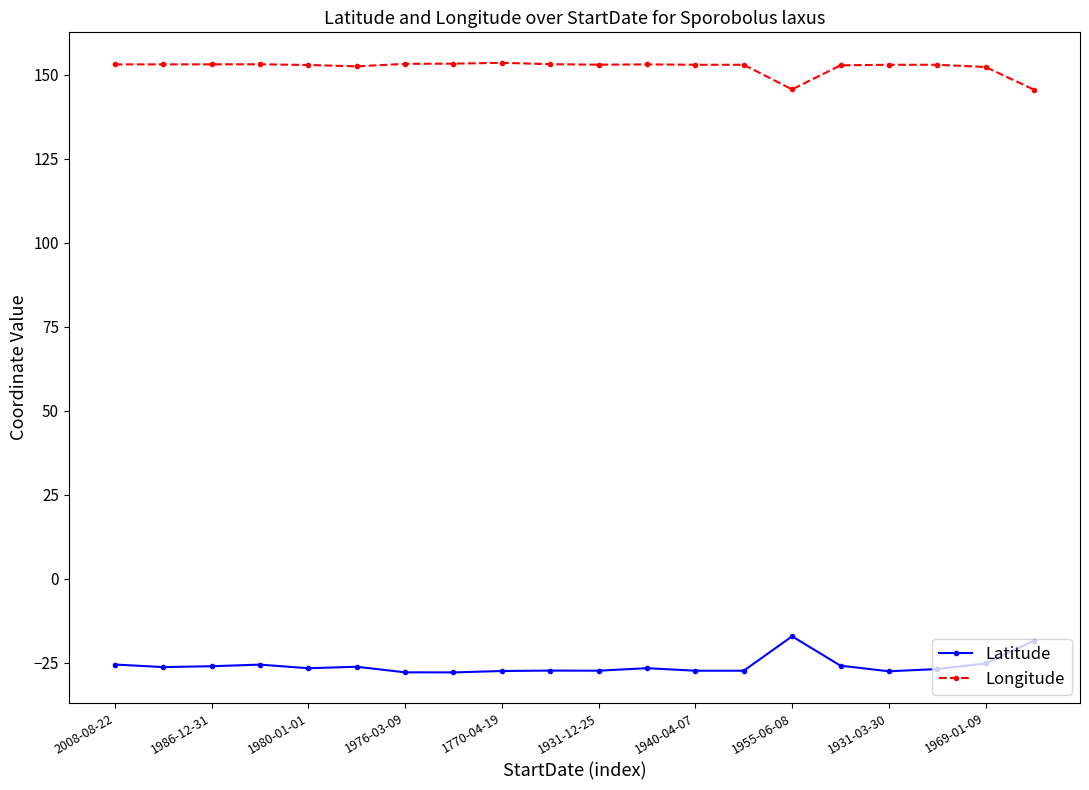

Which series has the largest total across all categories?

Longitude